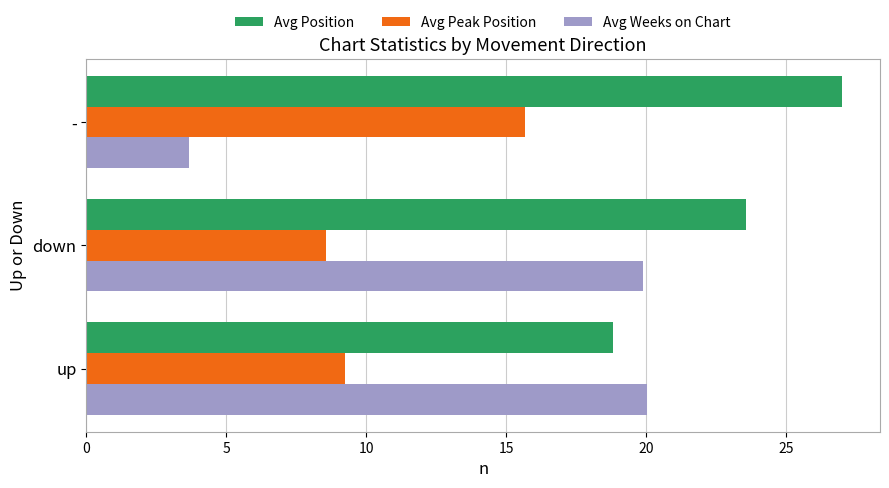

At which label is Avg Position closest to 22?

down